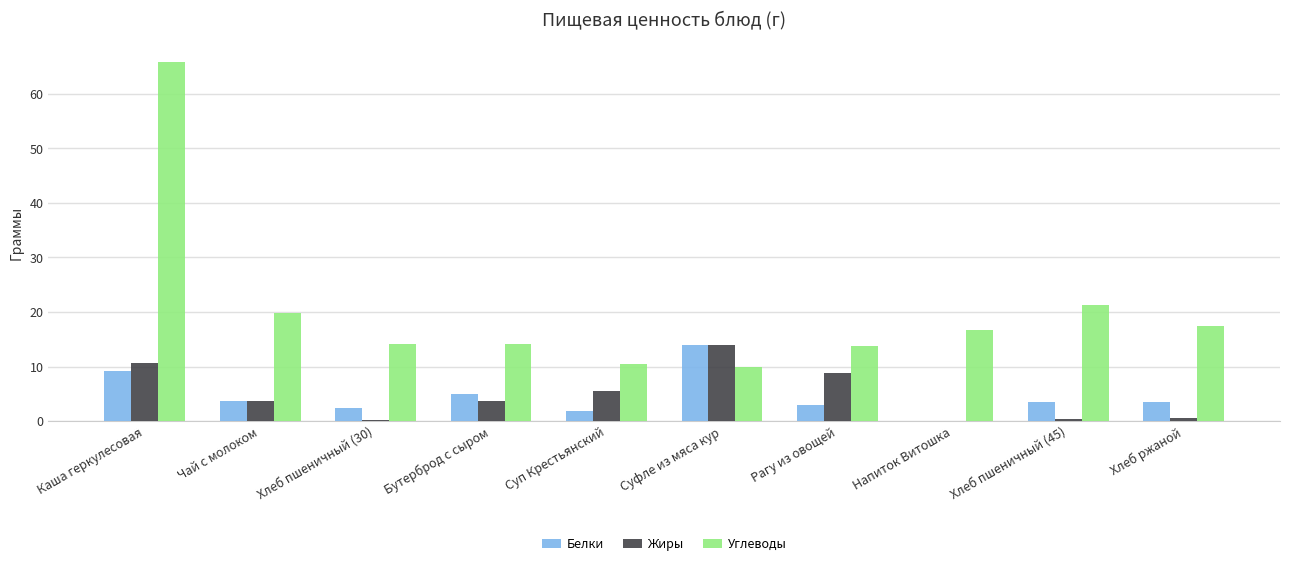

The value of Углеводы at Напиток Витошка is 16.7. True or false?

True